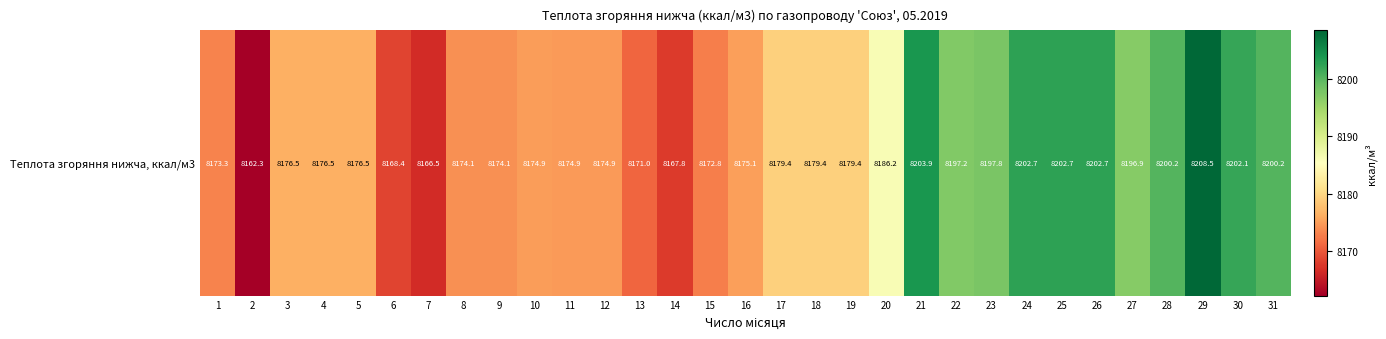

What is the average value?

8183.8